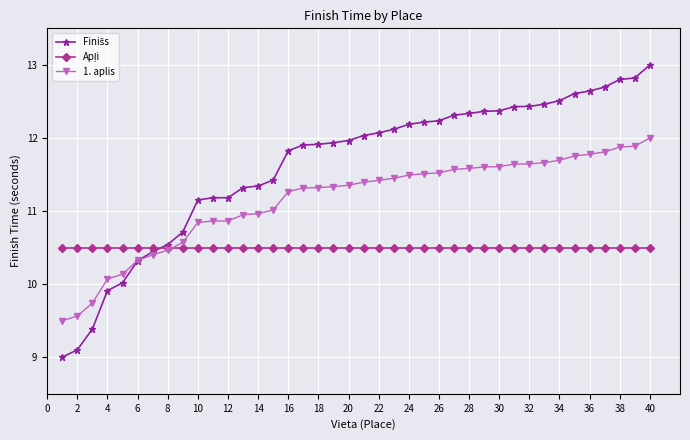

What is the value of the 1. aplis point at the 31st from the left?

11.6